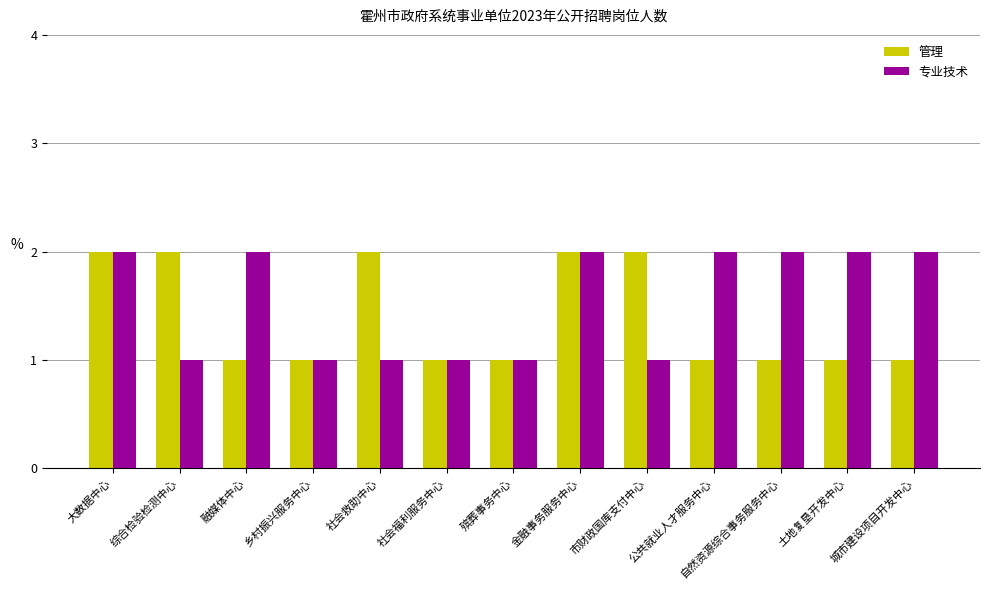

What is the difference between the second highest and second lowest values in the 专业技术 series?

1